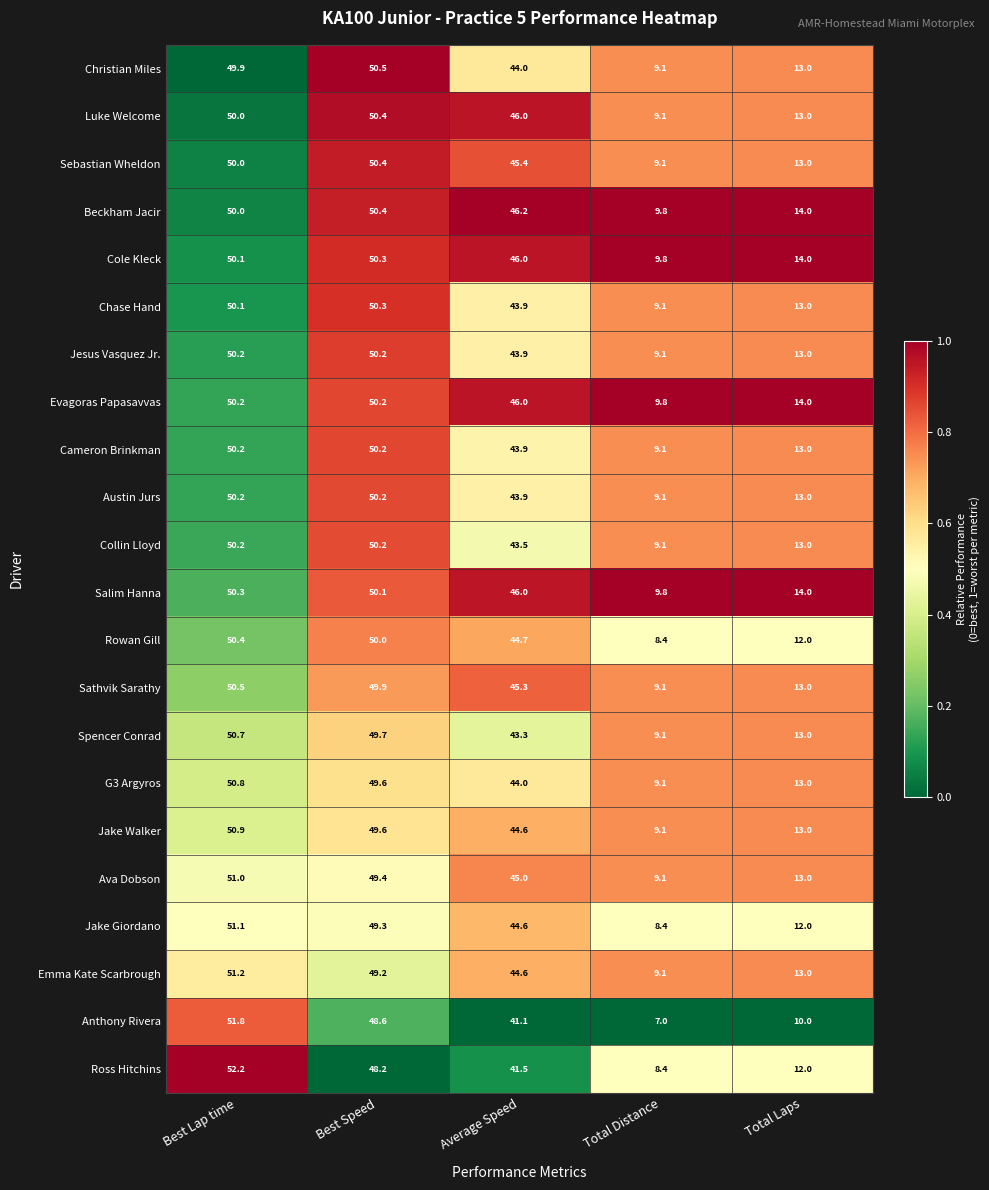

What is the spread (max minus min) of values at Total Laps?

4.0